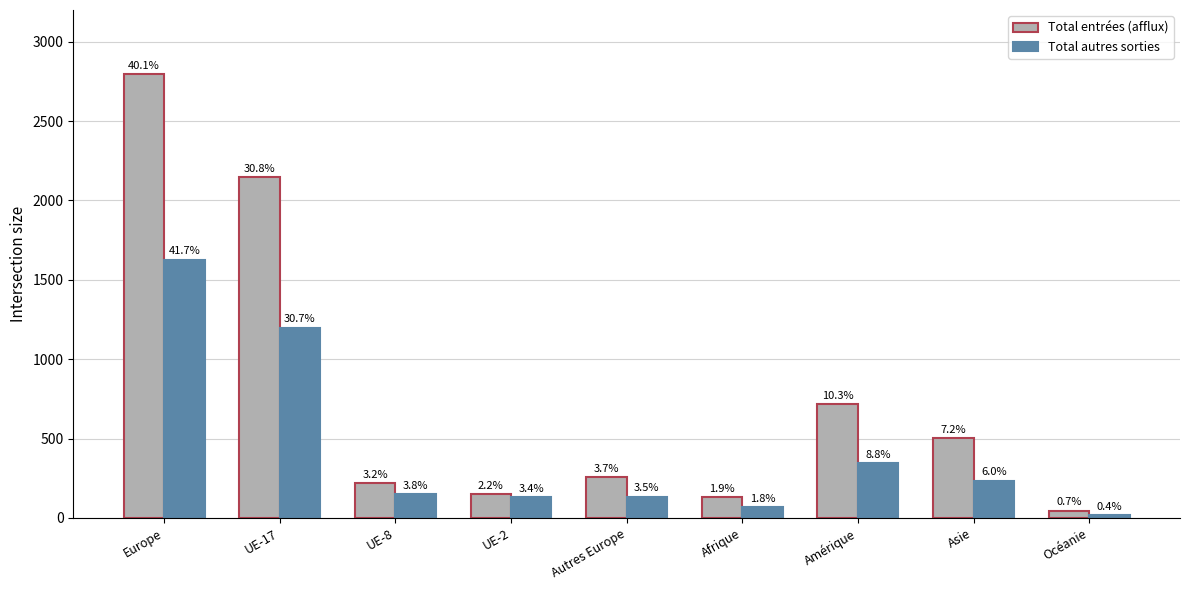

What are all the series names shown in the legend?

Total entrées (afflux), Total autres sorties